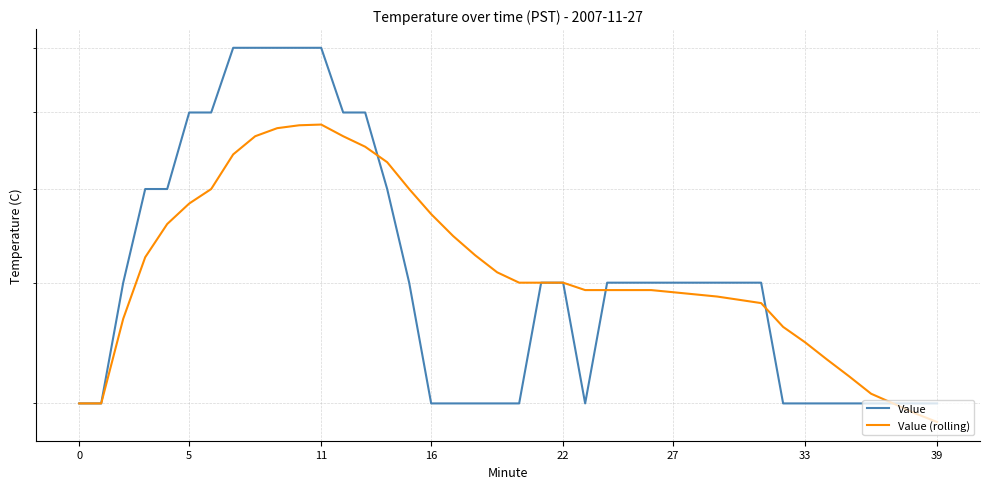

What is the difference between the Value (rolling) values at 29 and 8?

0.2